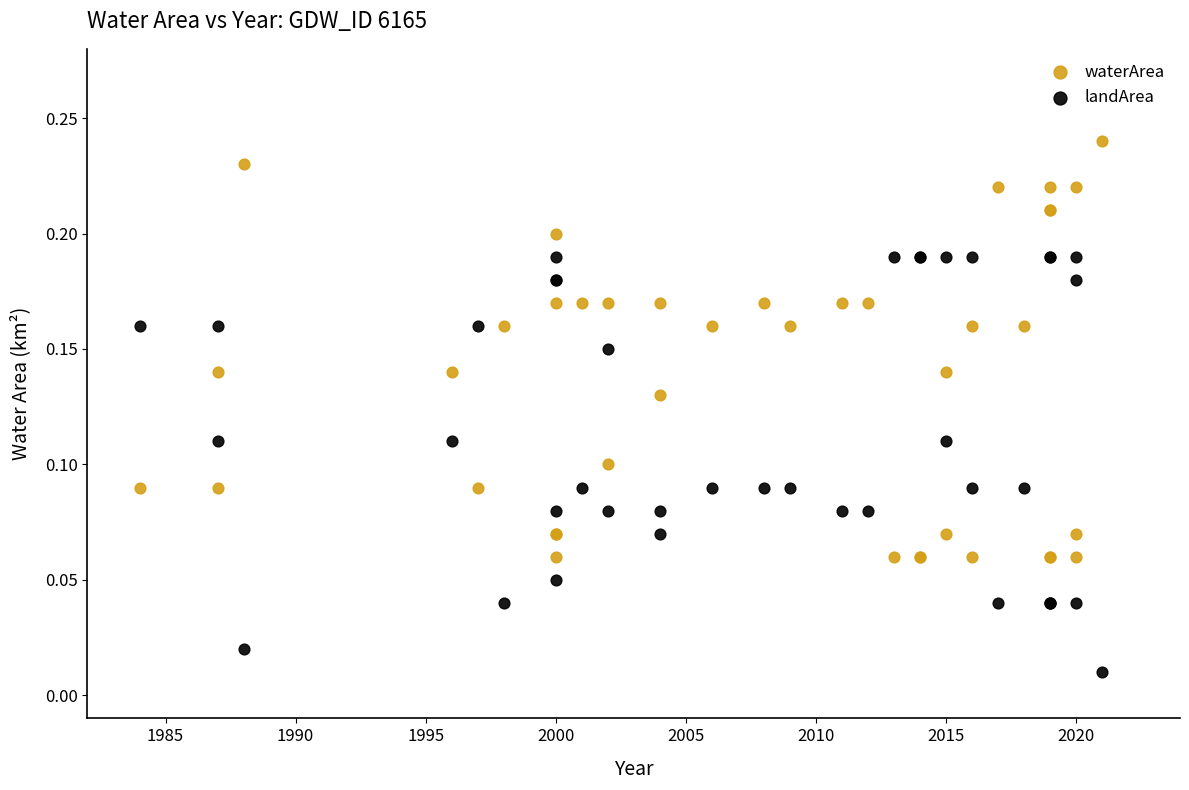

Which series reaches the maximum Y coordinate?

waterArea